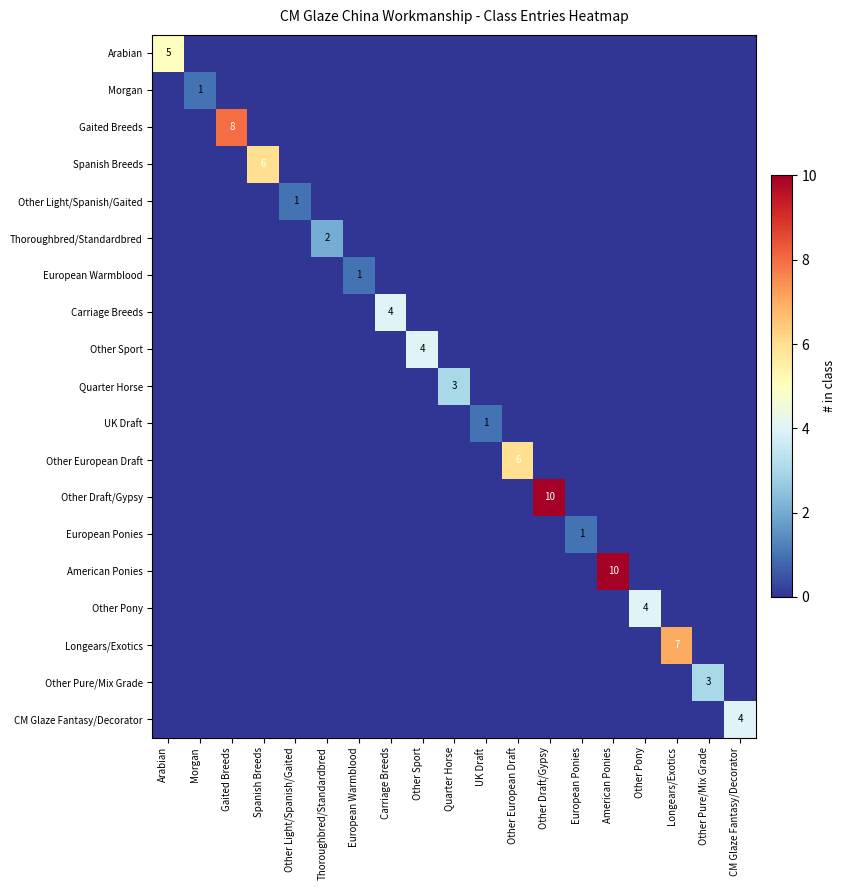

What is the sum of all European Warmblood values?

1